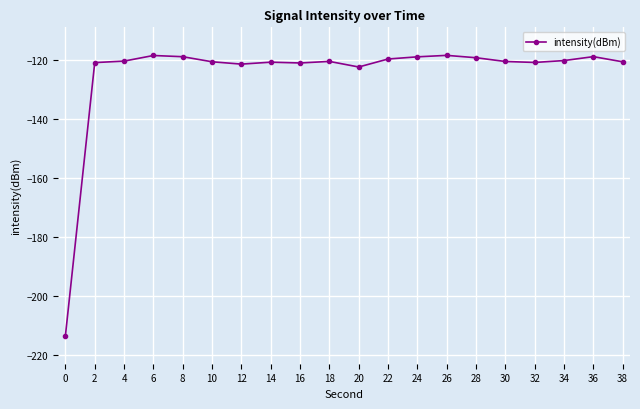

What is the value of the 2nd point from the left?

-121.0